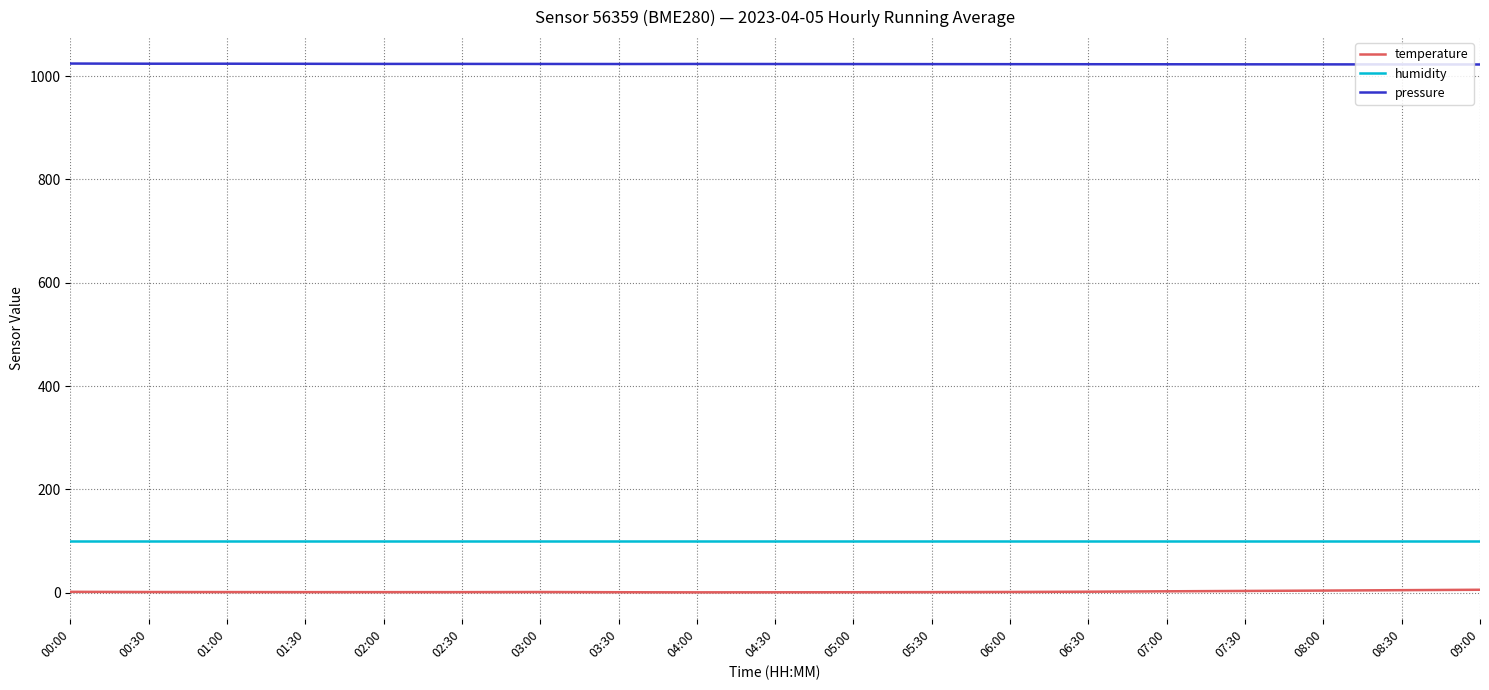

Does the chart have visible grid lines?

Yes